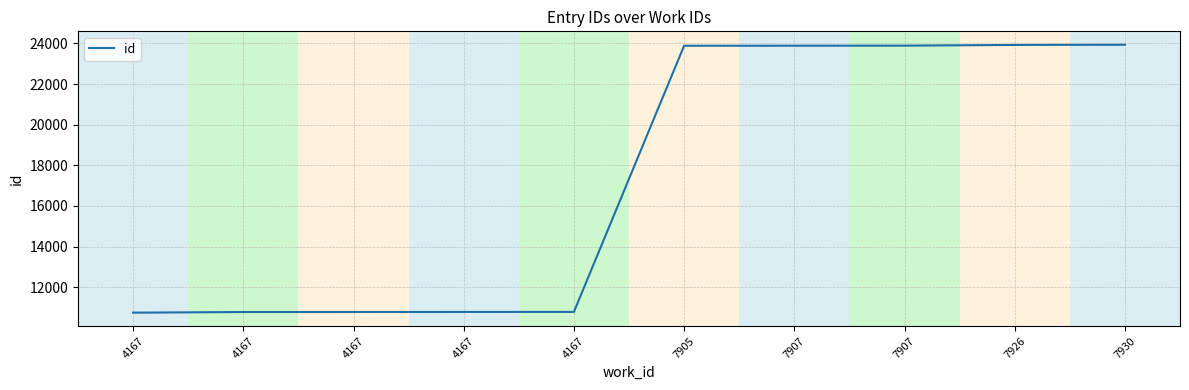

What is the maximum value shown in the chart?

23939